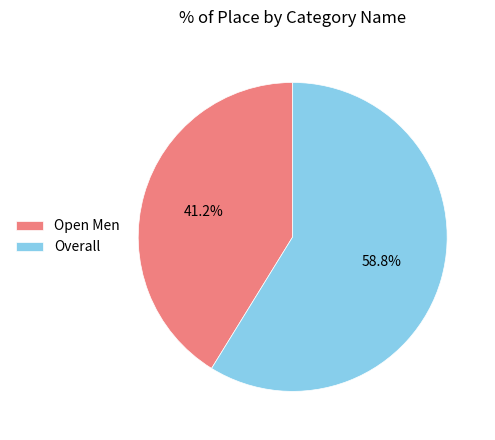

Count the number of slices in the pie.

2